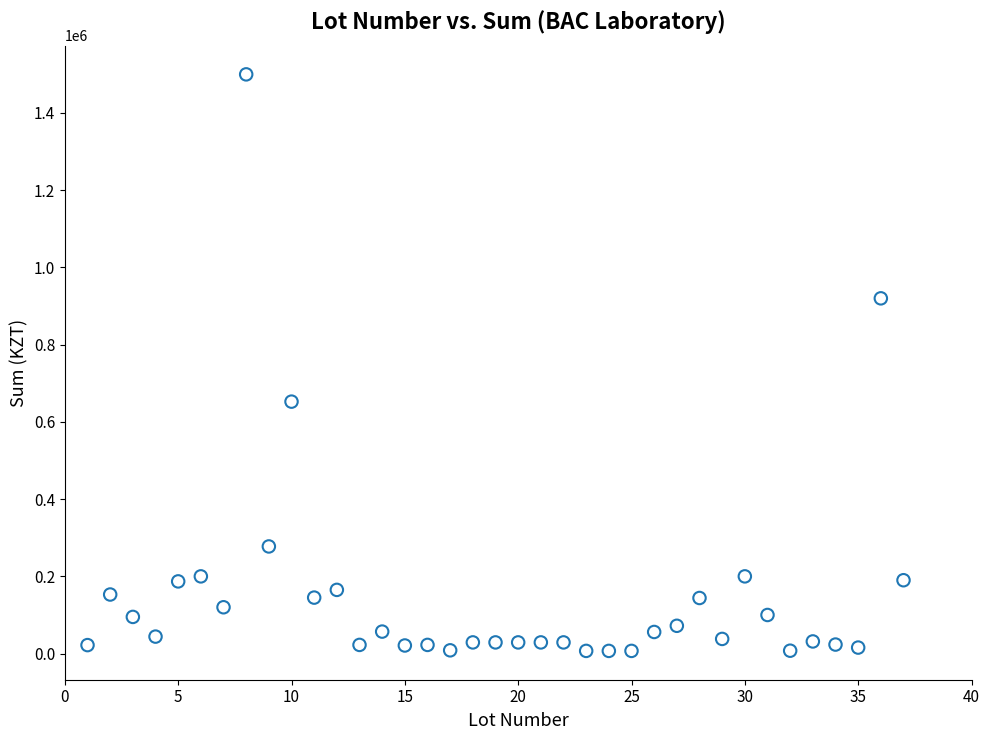

What Y value in the scatter plot is closest to 753500?

652500